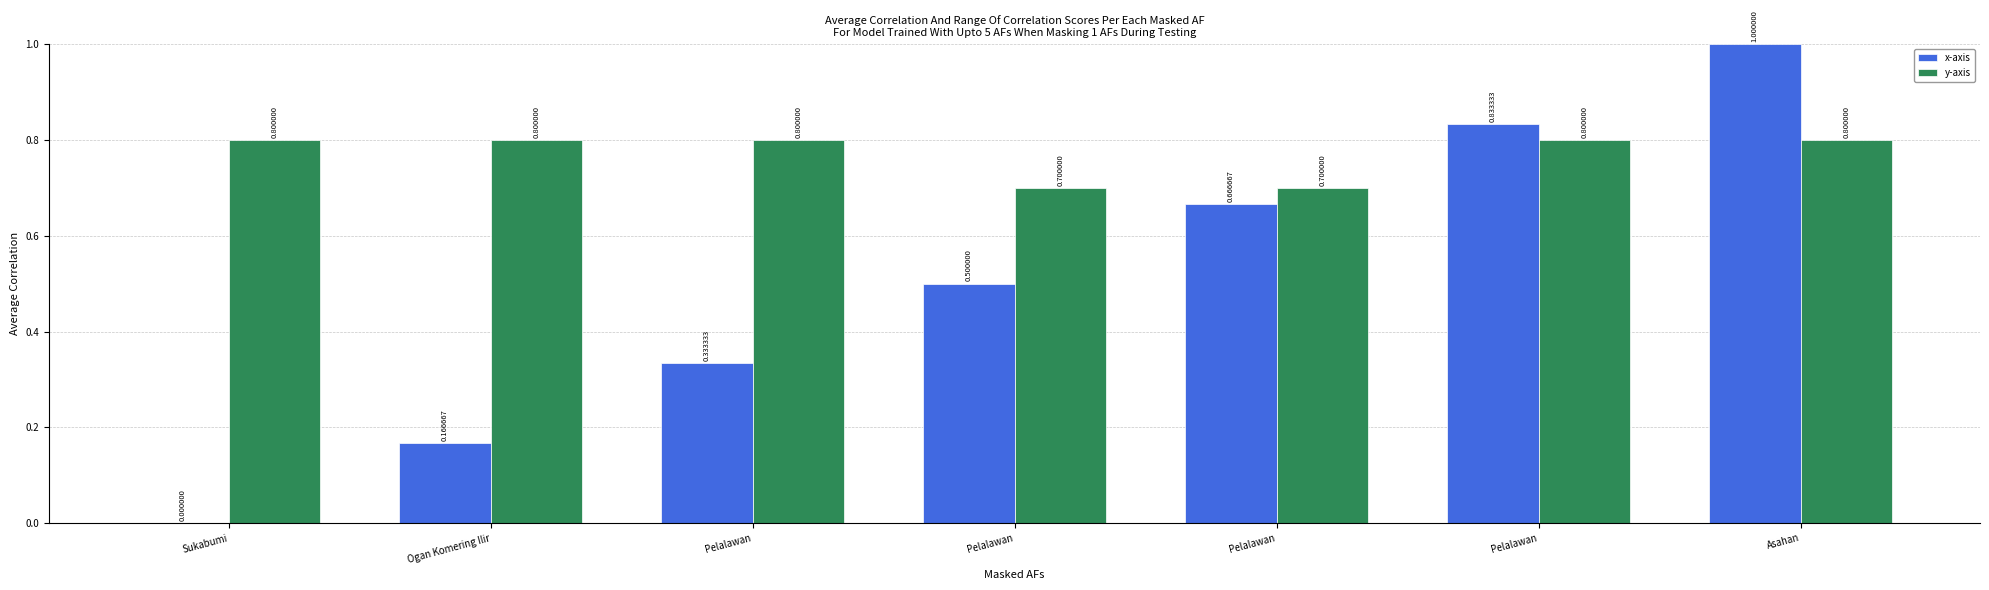

How many distinct data groups are displayed?

2